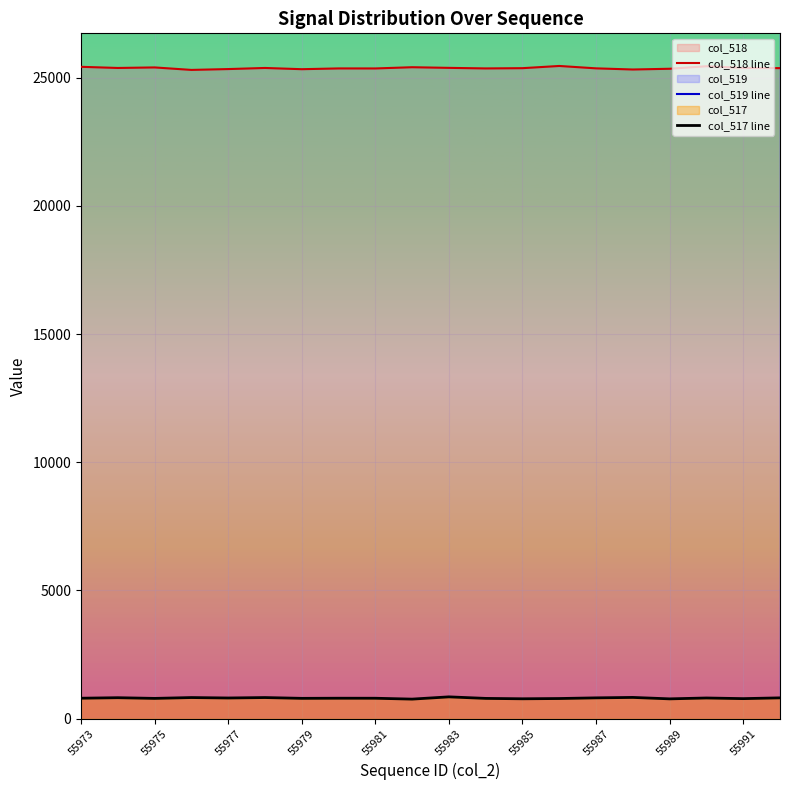

What are all the series names shown in the legend?

col_518 line, col_519 line, col_517 line